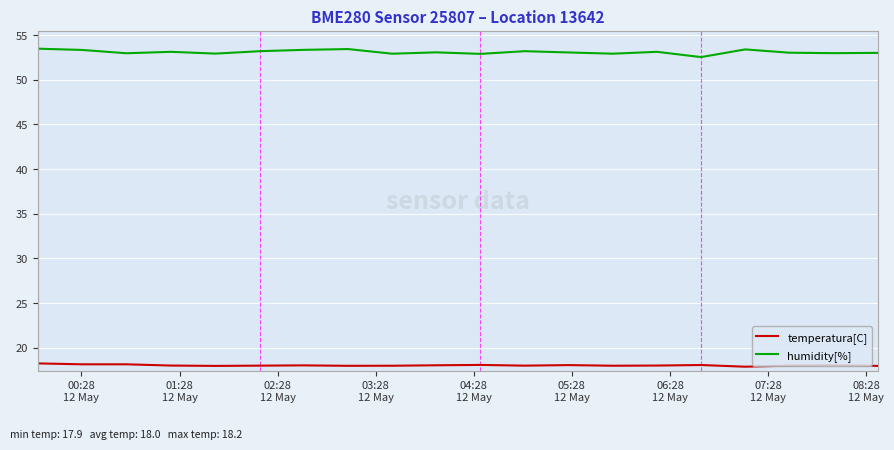

Which series has the largest range (max minus min)?

humidity[%]